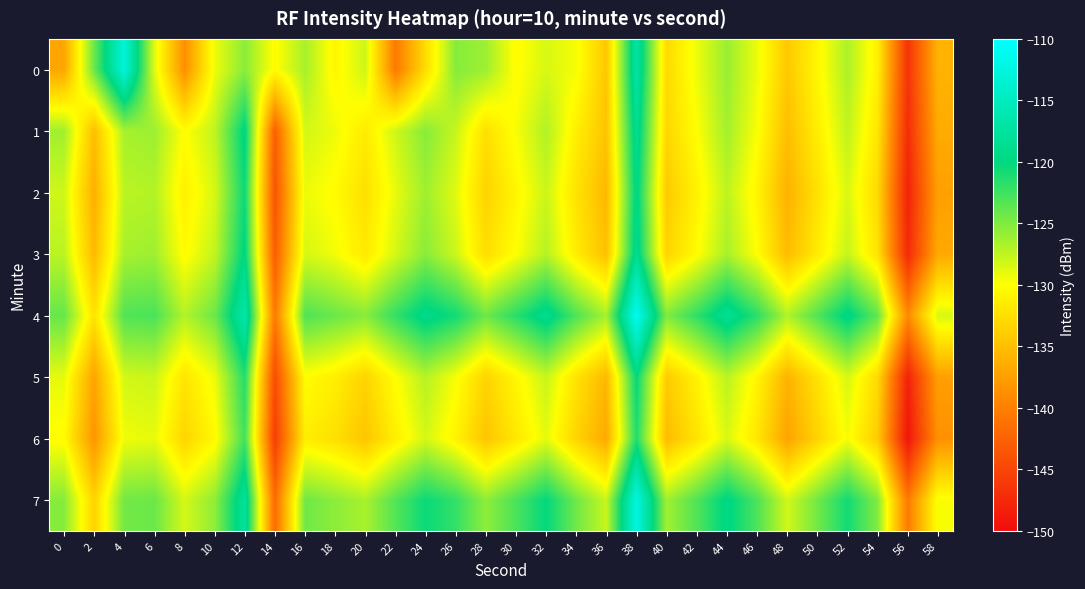

Which has a higher value, 54 or 58?

54